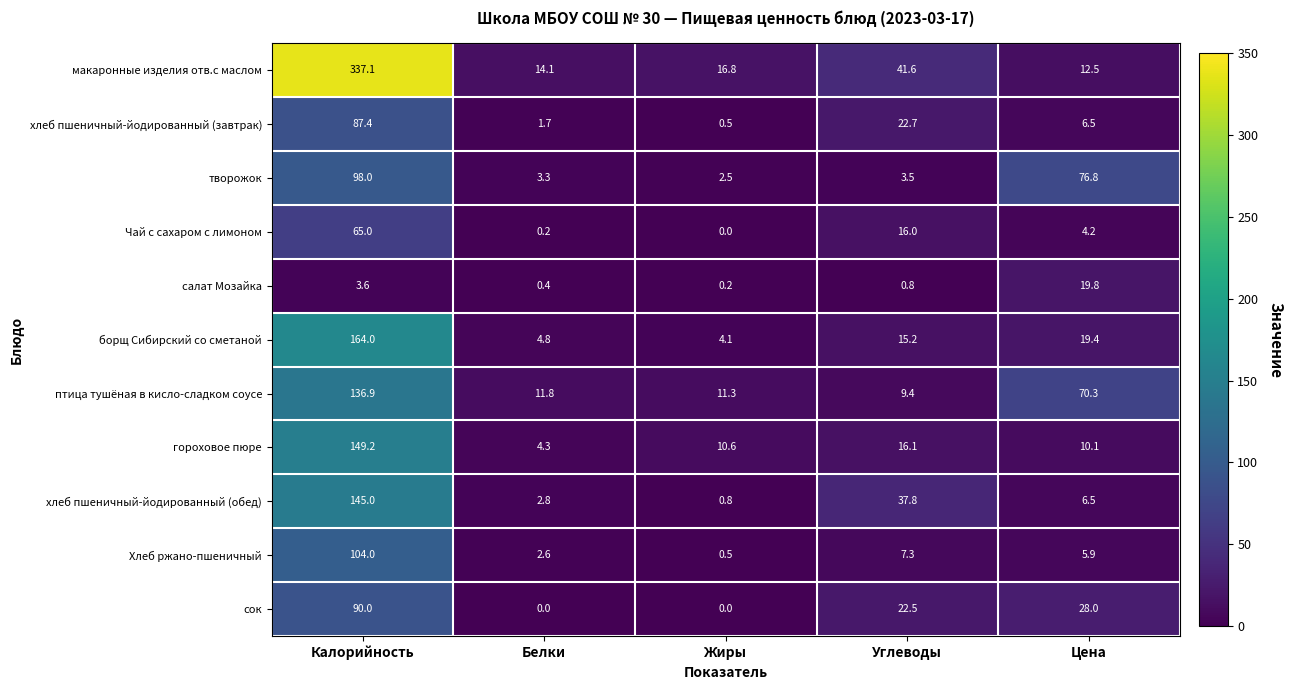

Between Жиры and Цена, which series saw the biggest shift?

творожок